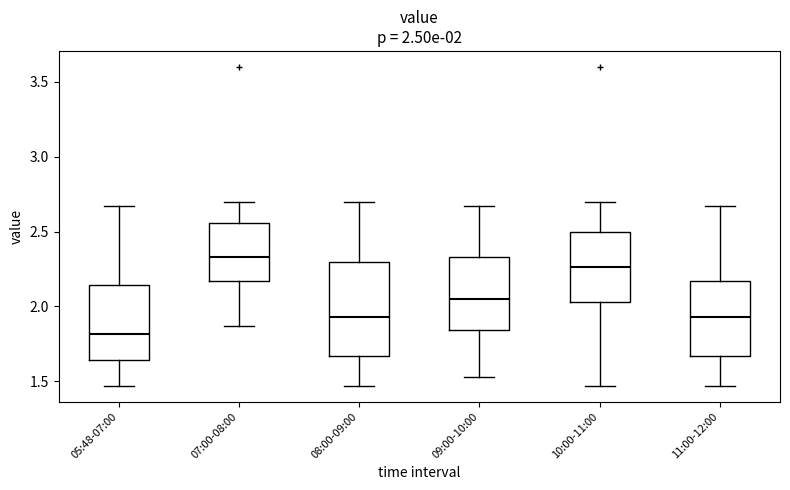

Which box is the tallest, from its lower edge to its upper edge?

08:00-09:00